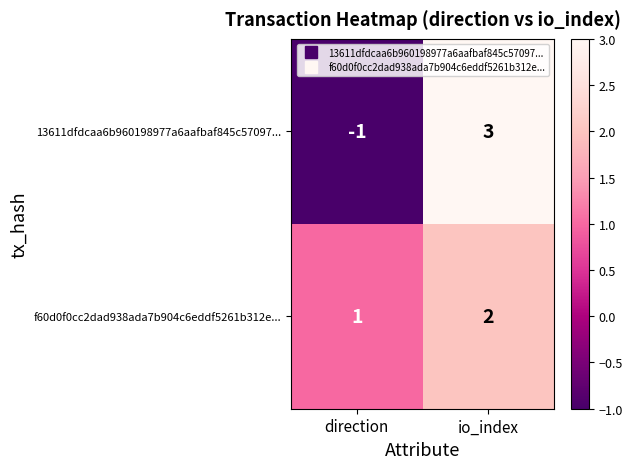

Which series has the widest spread of values?

13611dfdcaa6b960198977a6aafbaf845c57097...